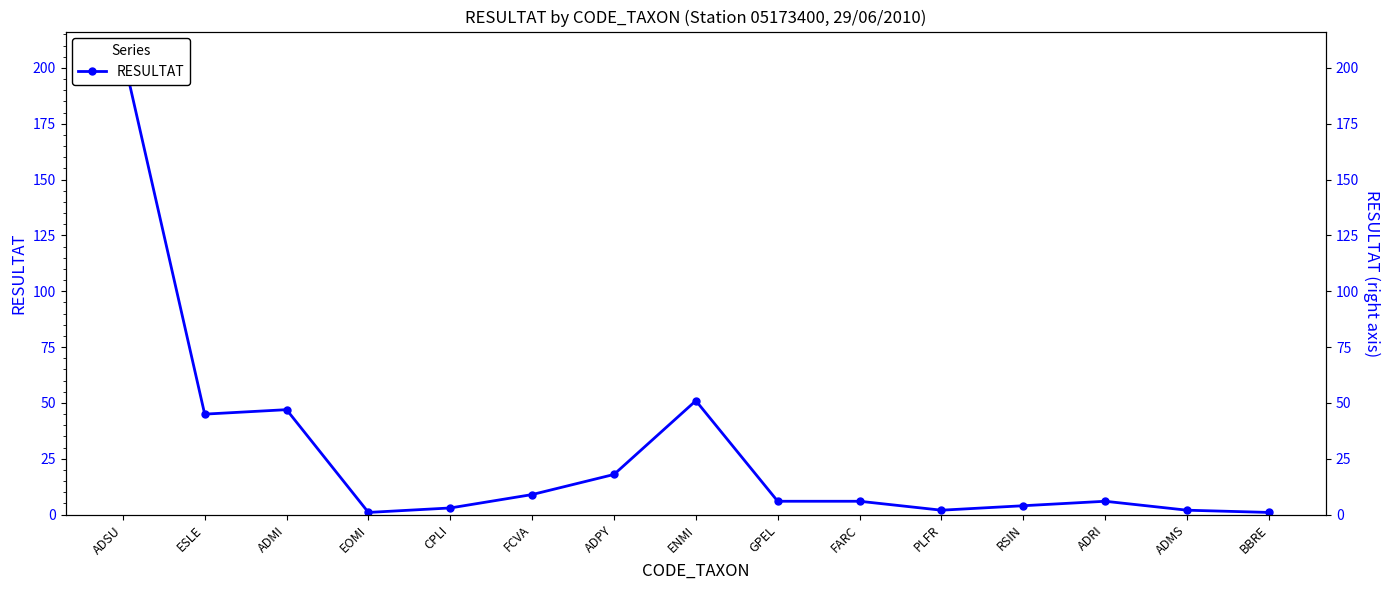

How many series are shown in this chart?

1